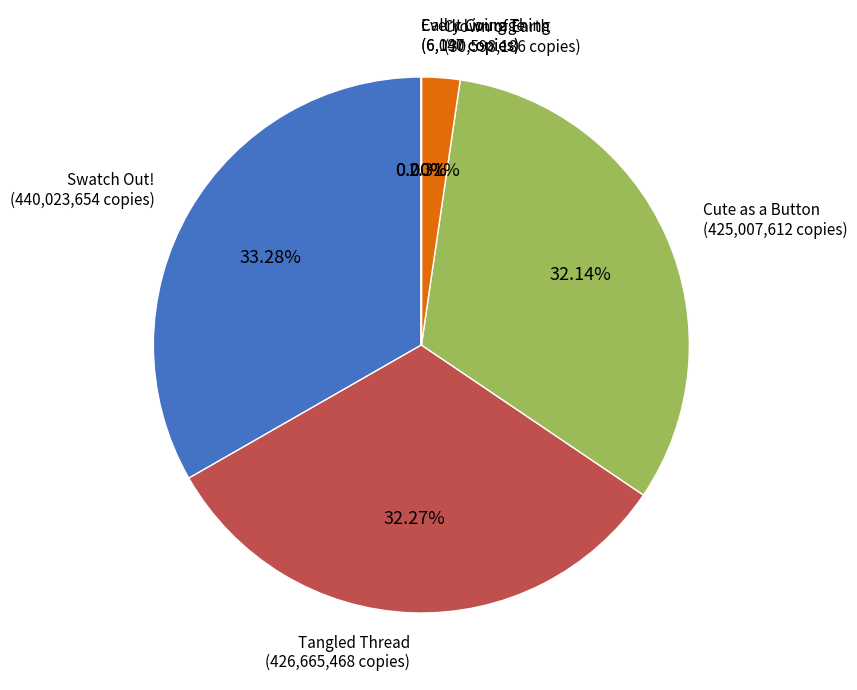

Is there any slice that represents more than half of the pie?

No